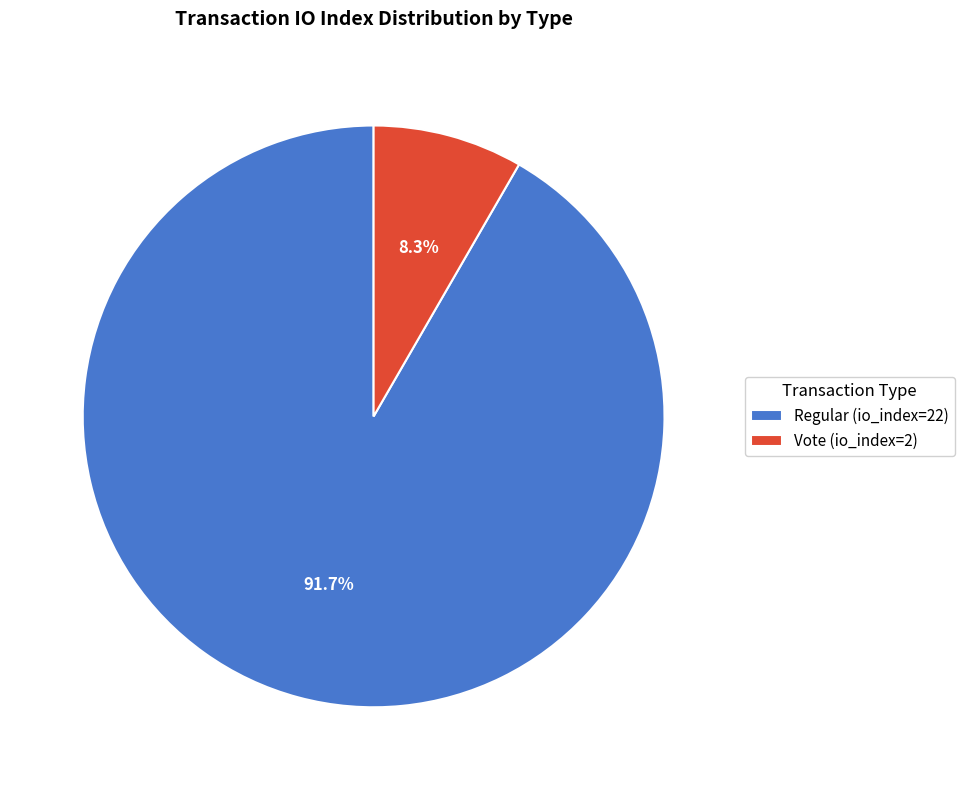

Which has a higher value, Vote (io_index=2) or Regular (io_index=22)?

Regular (io_index=22)